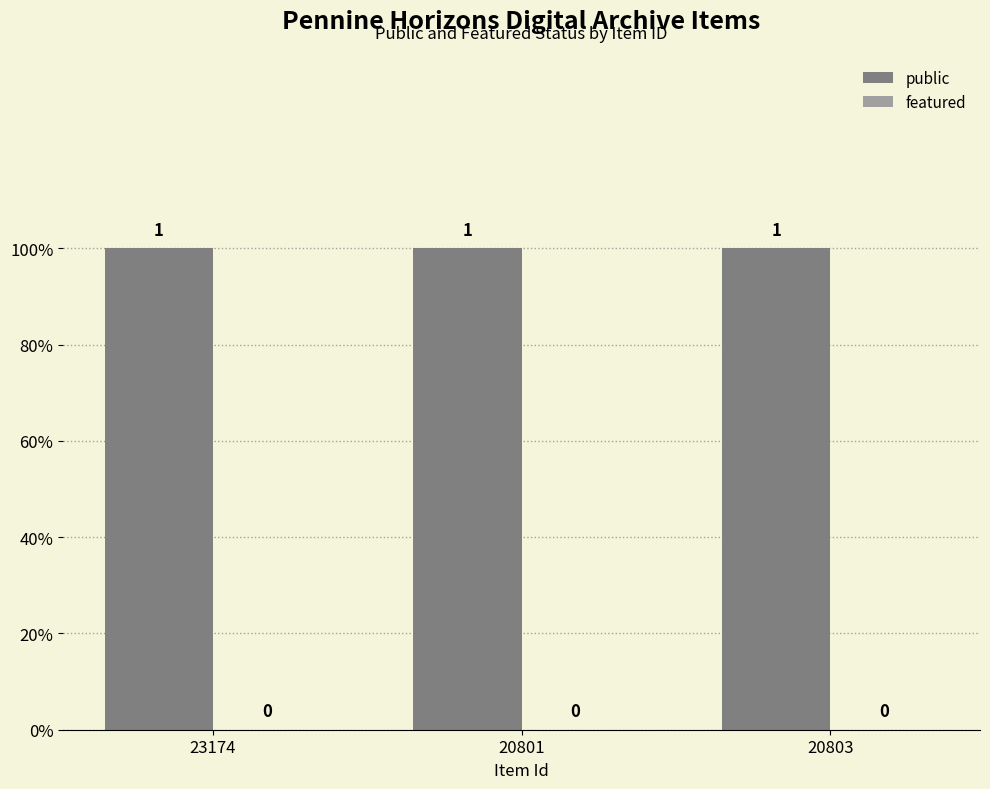

Which series has the widest spread of values?

public